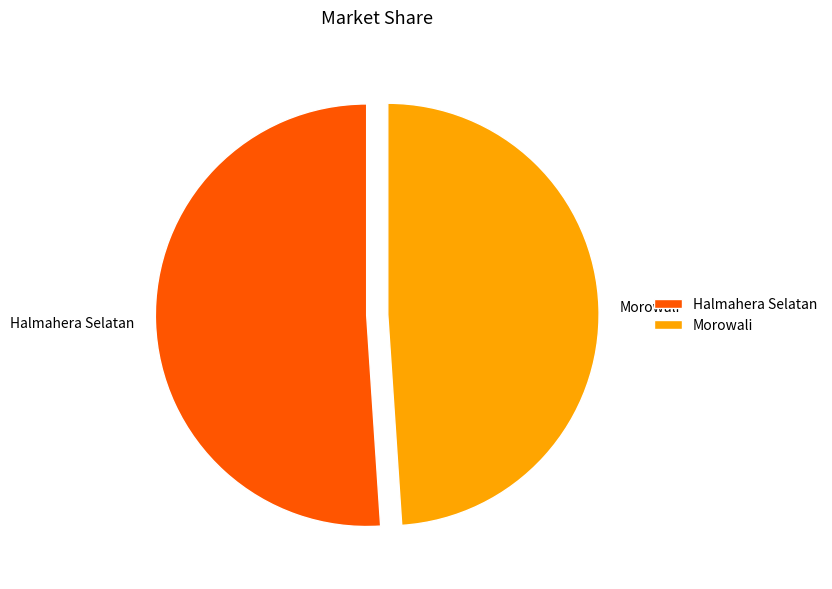

Which has a higher value, Halmahera Selatan or Morowali?

Halmahera Selatan